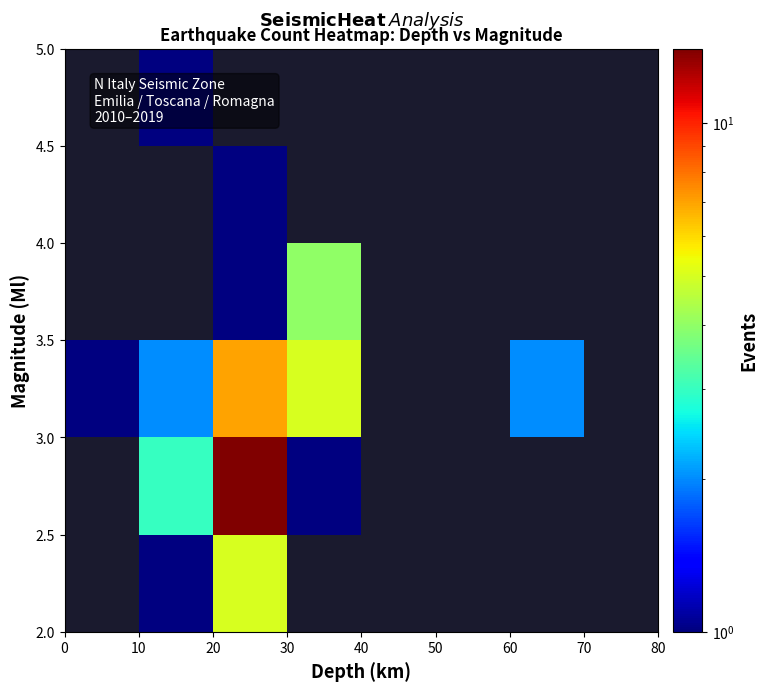

The value of row_0 at 10 is 0. True or false?

False